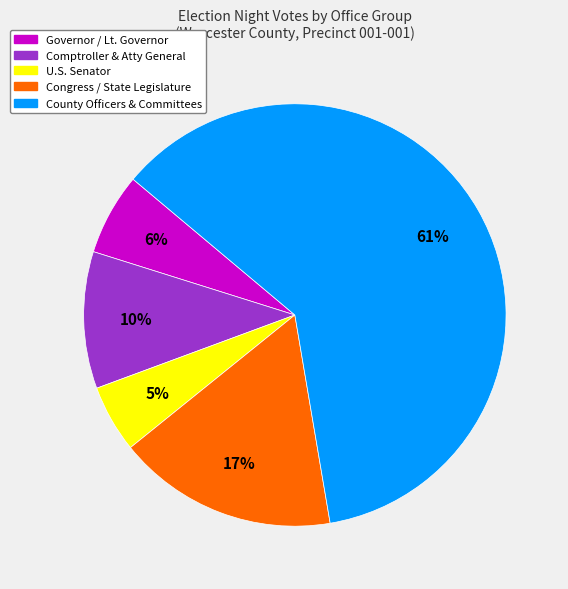

Is there a majority slice in this chart?

Yes